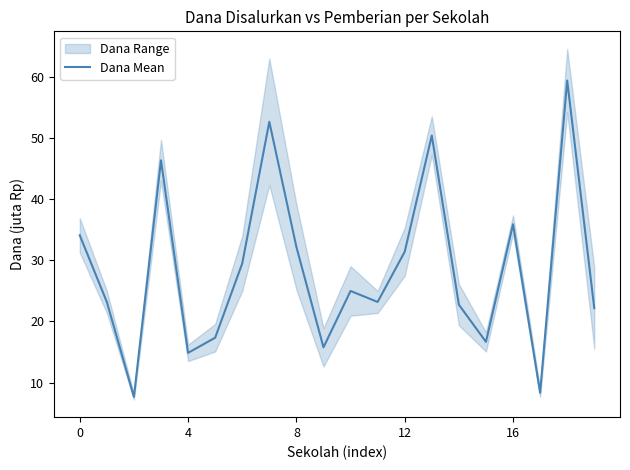

What is the label of the 11th point from the left?

10